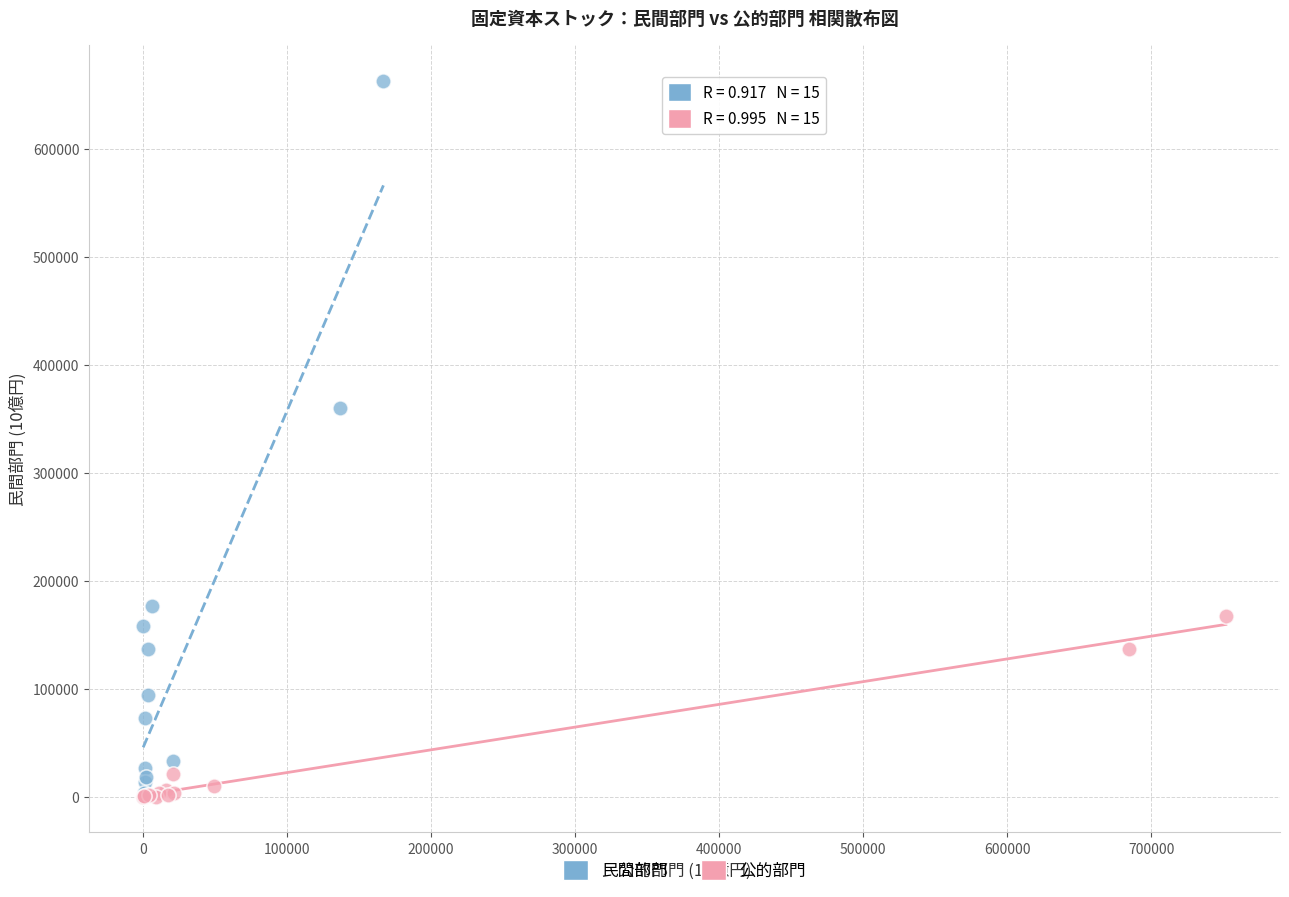

Which series contains the highest Y value?

民間部門